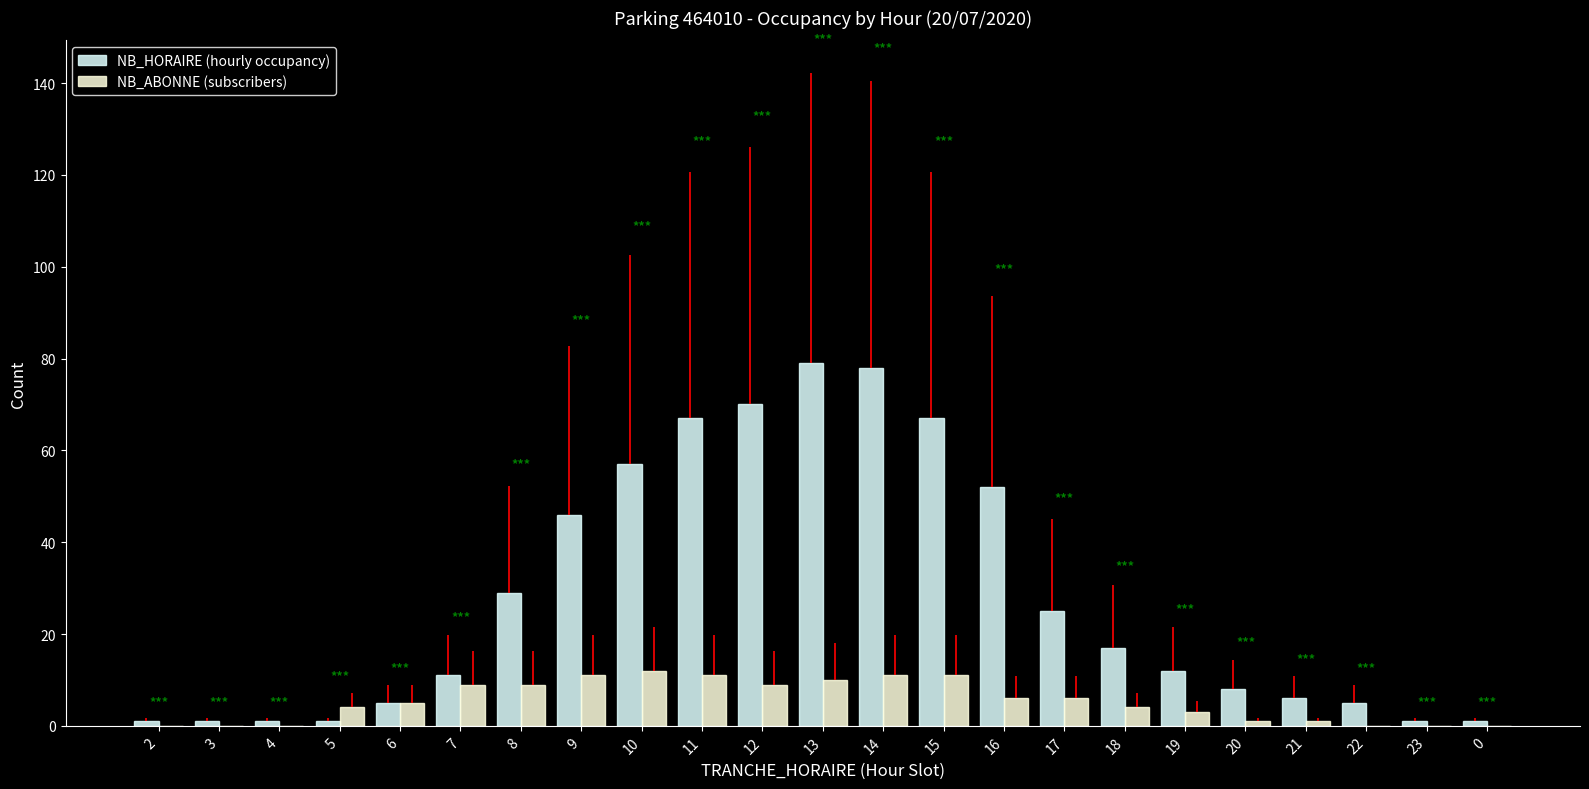

Between 7 and 19, which series saw the biggest shift?

NB_ABONNE (subscribers)